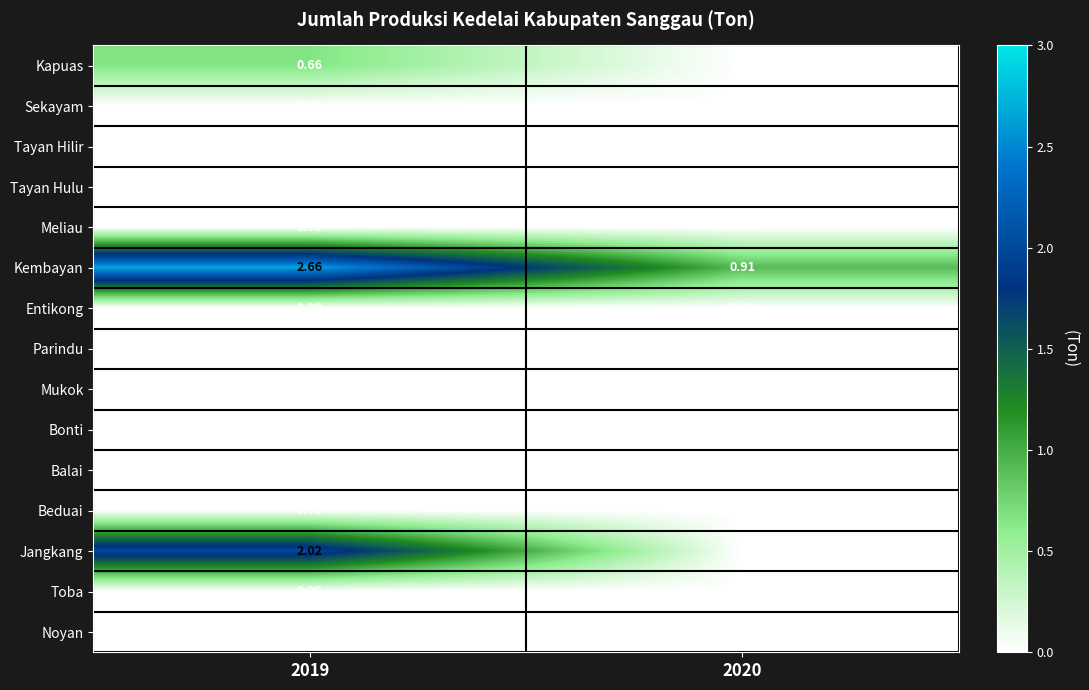

Which series has the largest range (max minus min)?

Jangkang